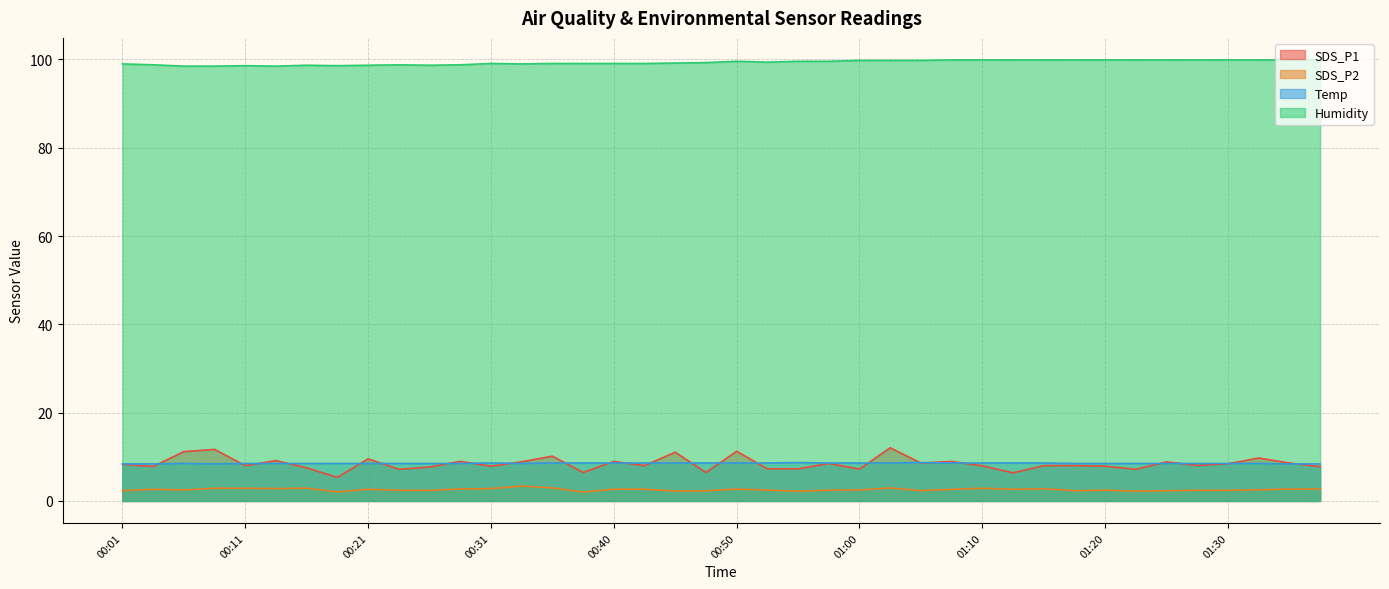

What is the label of the 9th point from the left?

00:21